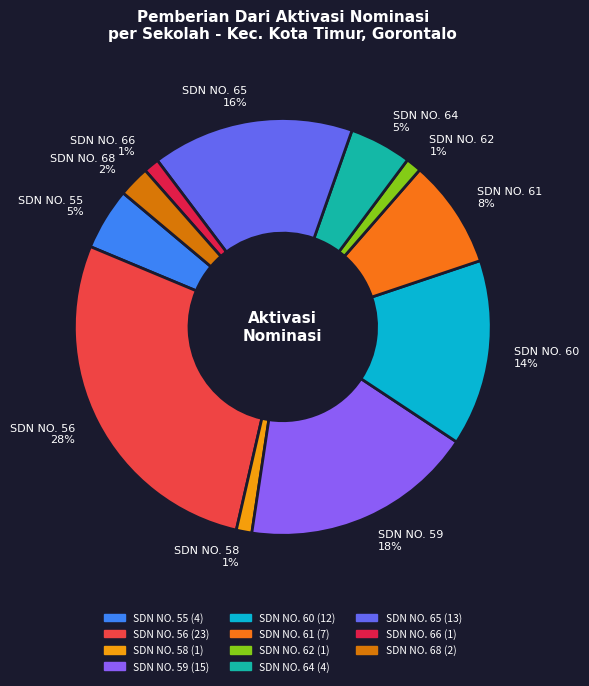

Which category has the biggest portion of the pie?

SDN NO. 56 28%